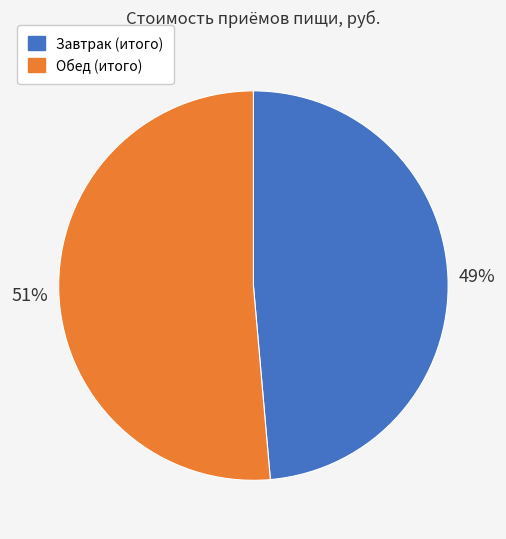

To the nearest percent, what is the combined percentage of Обед (итого) and Завтрак (итого)?

100%